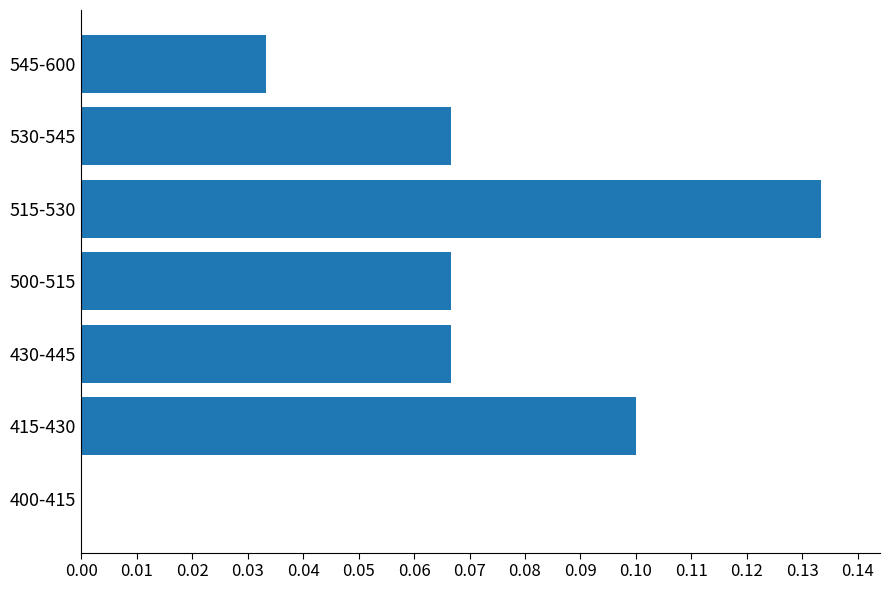

What is the sum of all values?

0.5